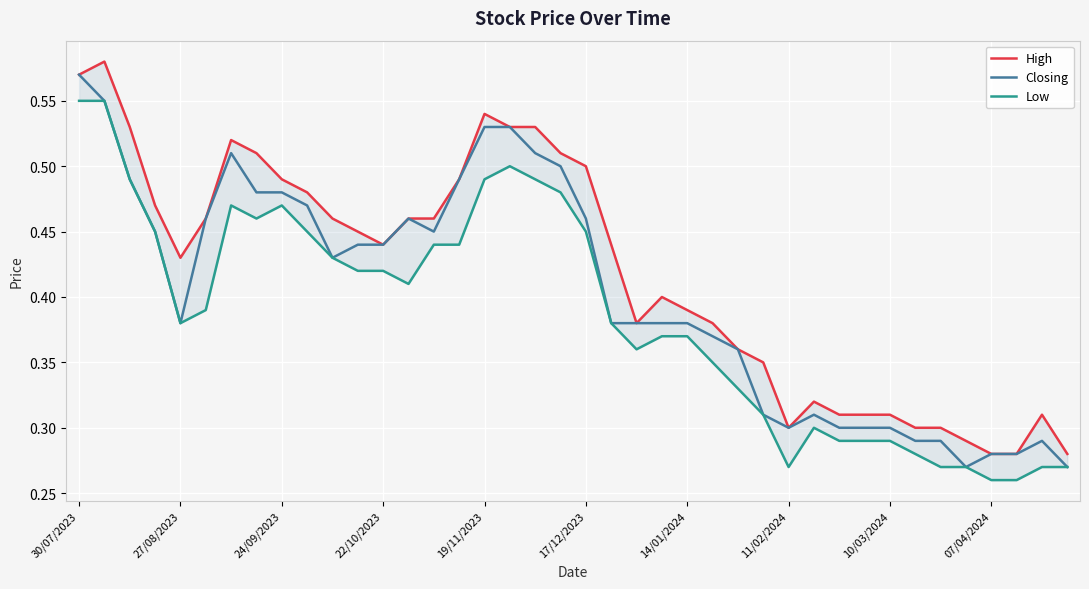

True or false: Closing has a value of 0.8 at 30/07/2023.

False